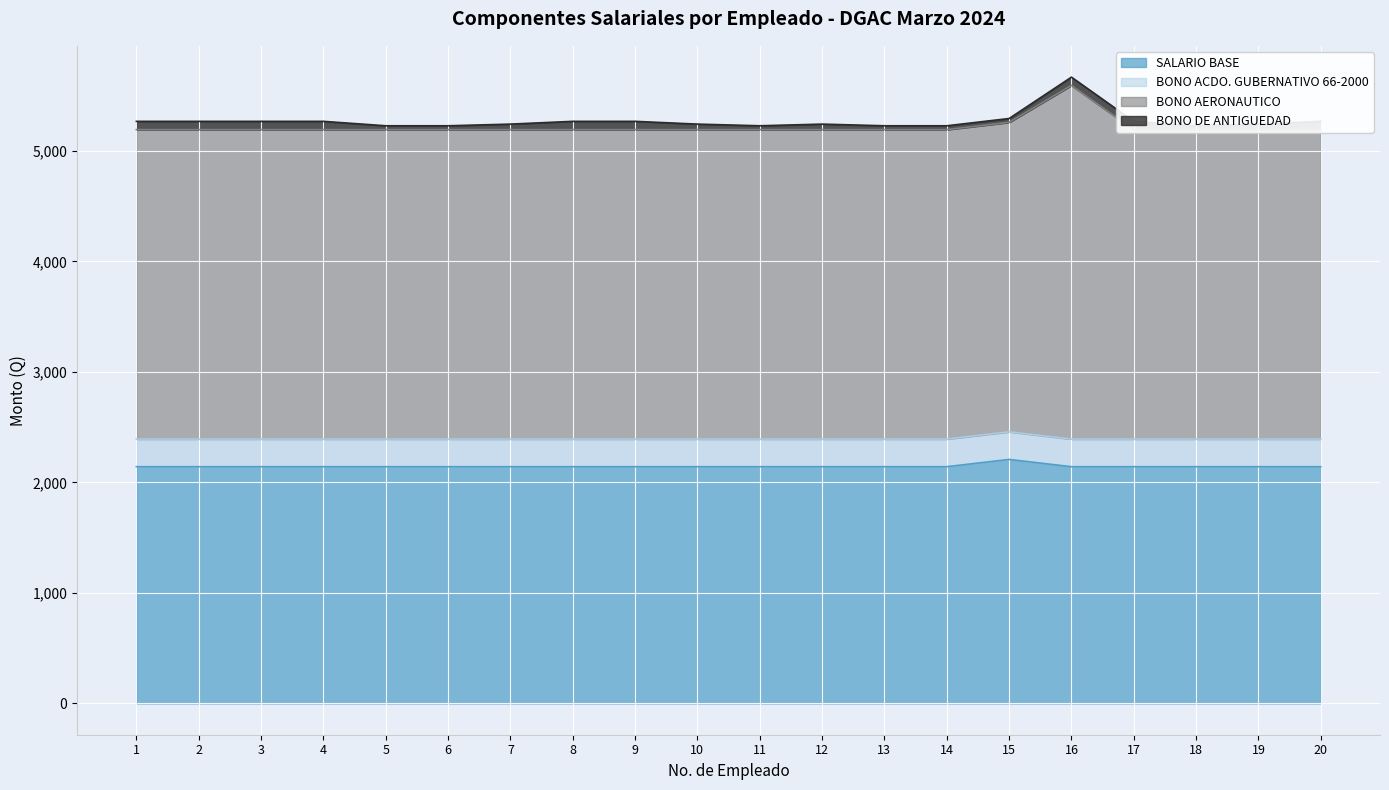

The value of SALARIO BASE at 12 is 3534.9. True or false?

False